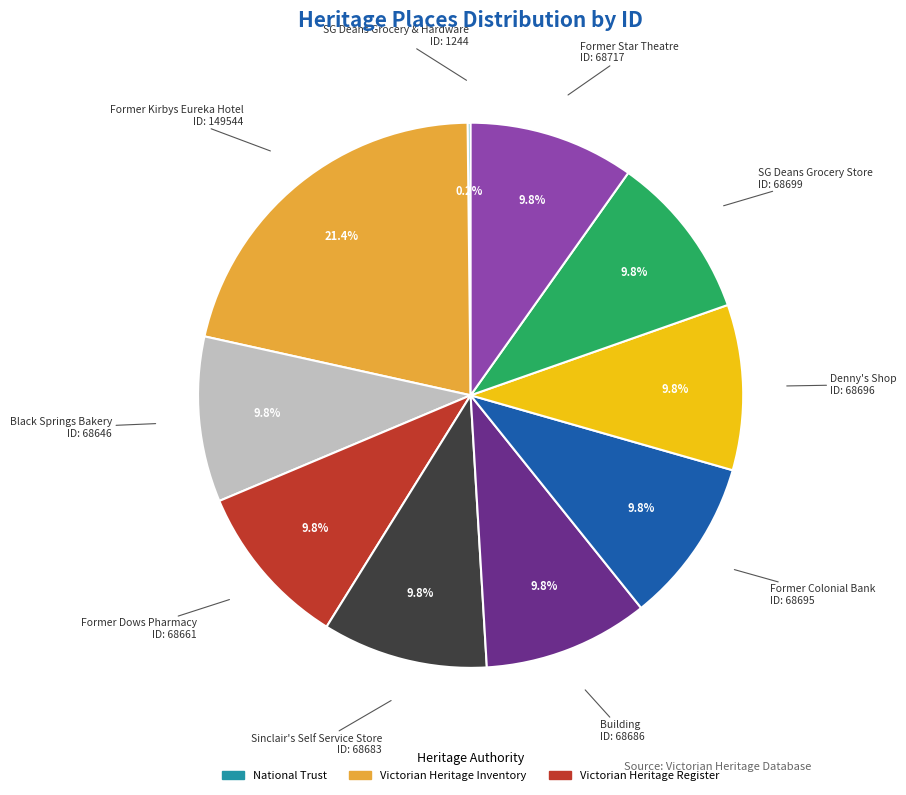

Is there any slice that represents more than half of the pie?

No